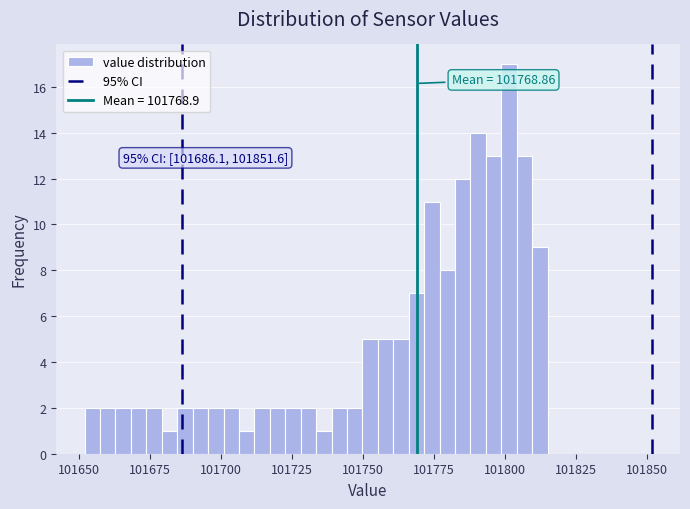

Around what value on the x-axis is the tallest bar? Give the approximate position of its centre, as read against the axis.

101800